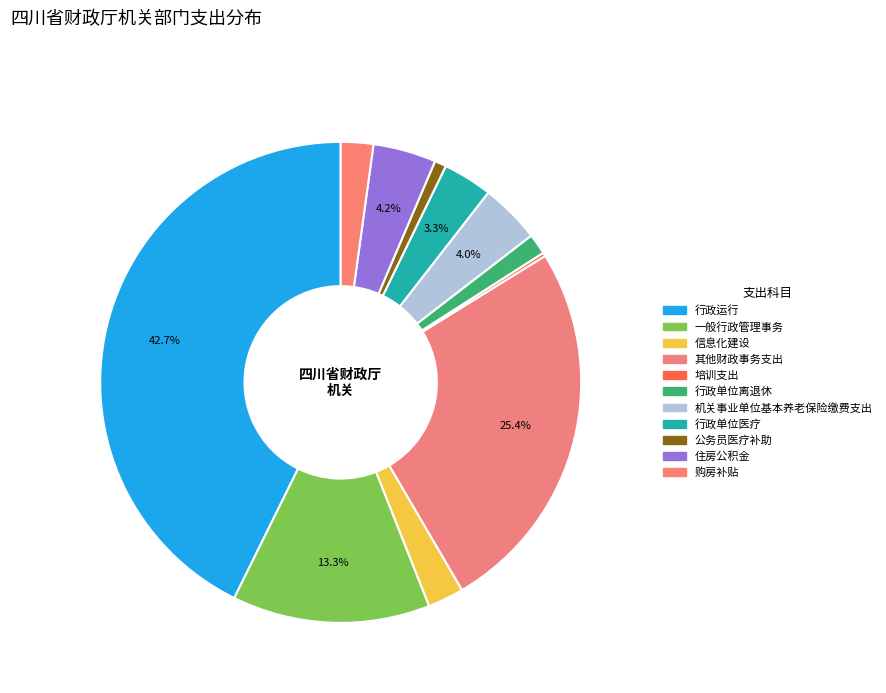

Combined, what portion of the pie is 行政单位离退休 and 行政单位医疗?

4.7%